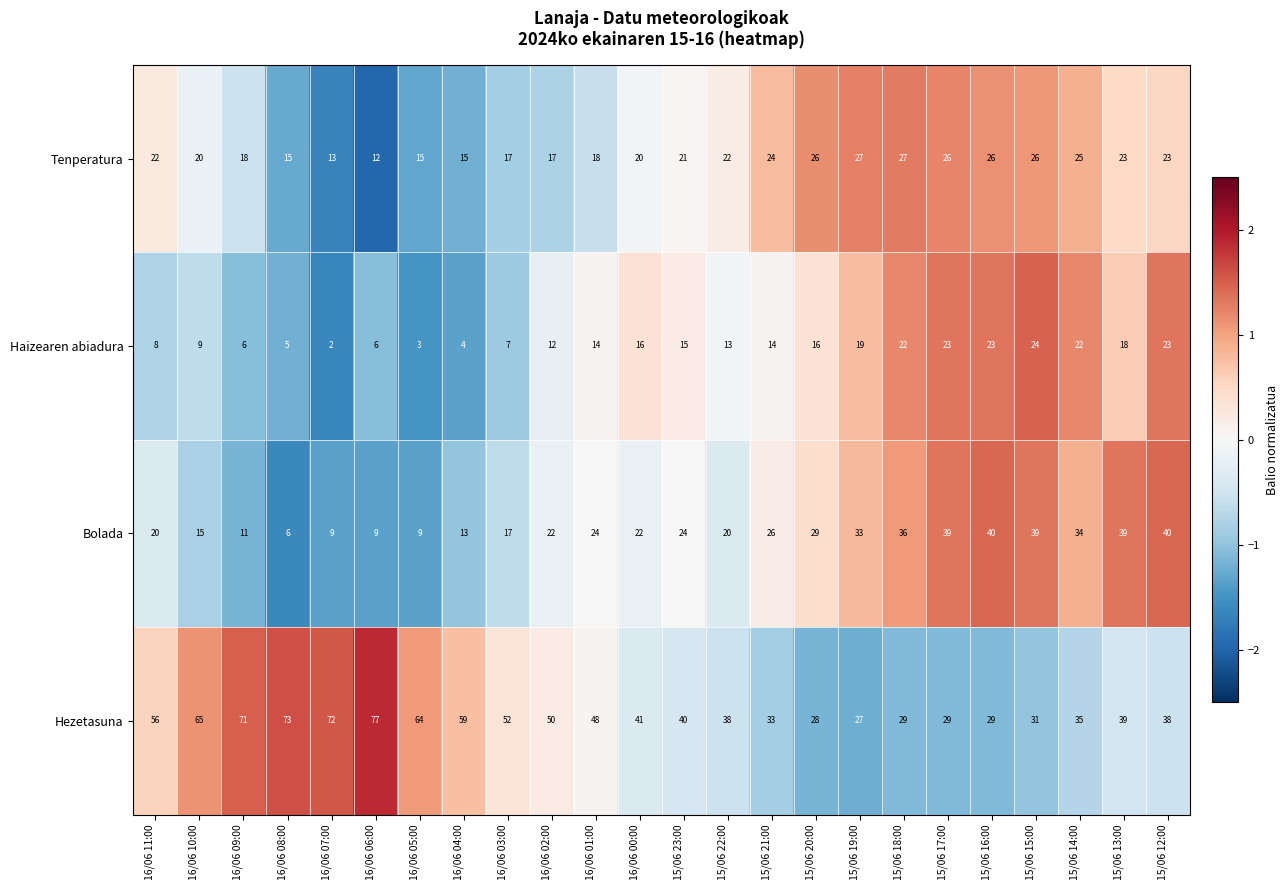

Which series has the largest total across all categories?

Hezetasuna